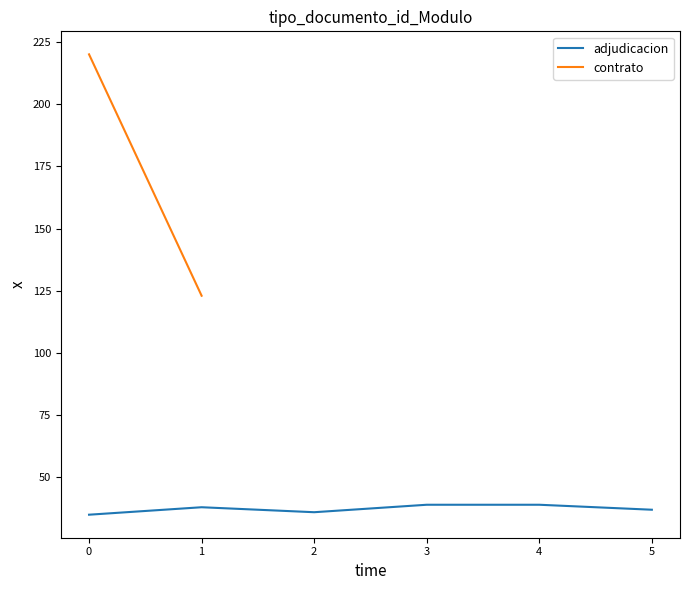

What is the maximum value for adjudicacion?

39